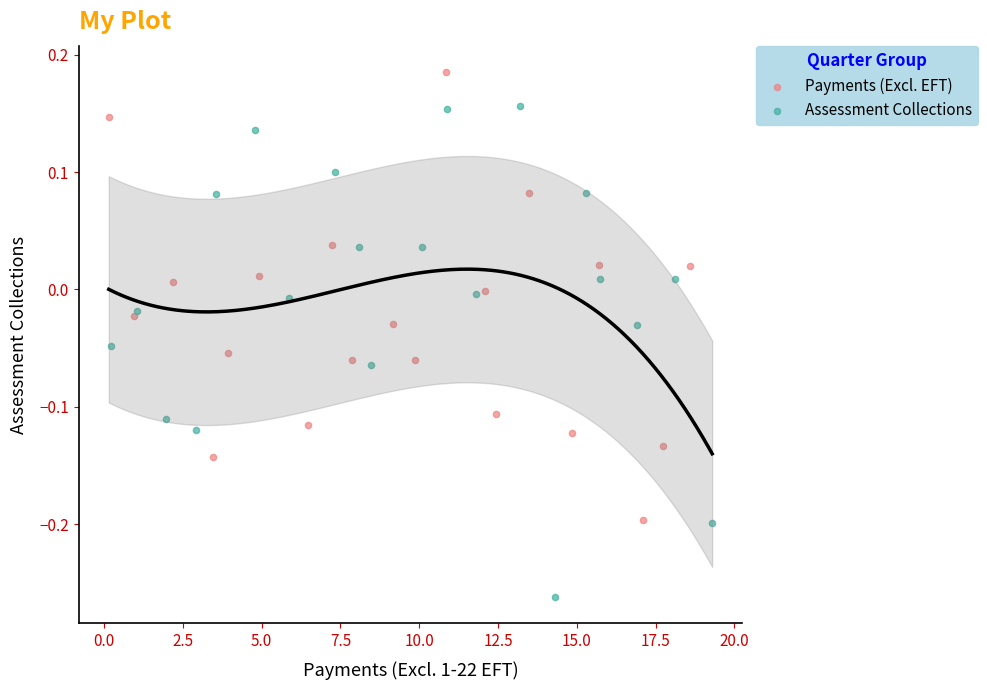

Which series reaches the minimum Y coordinate?

Assessment Collections